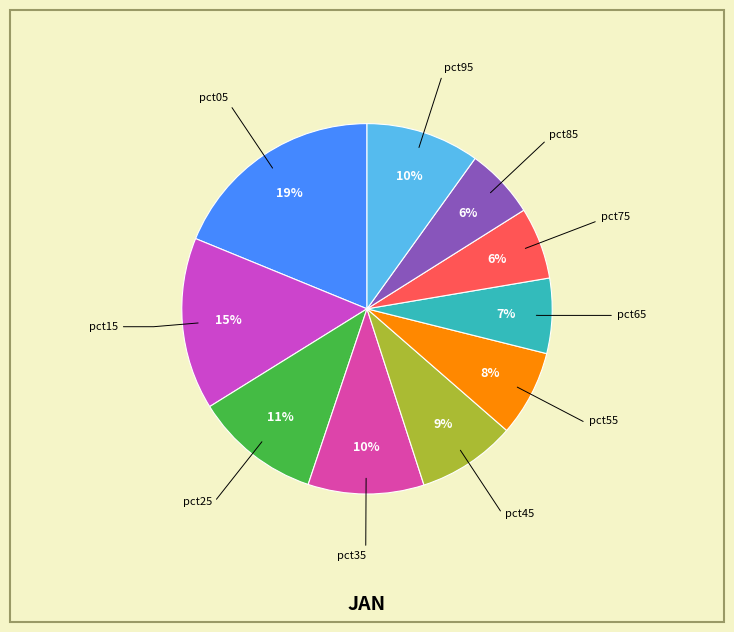

To the nearest percent, what is the average slice percentage?

10%